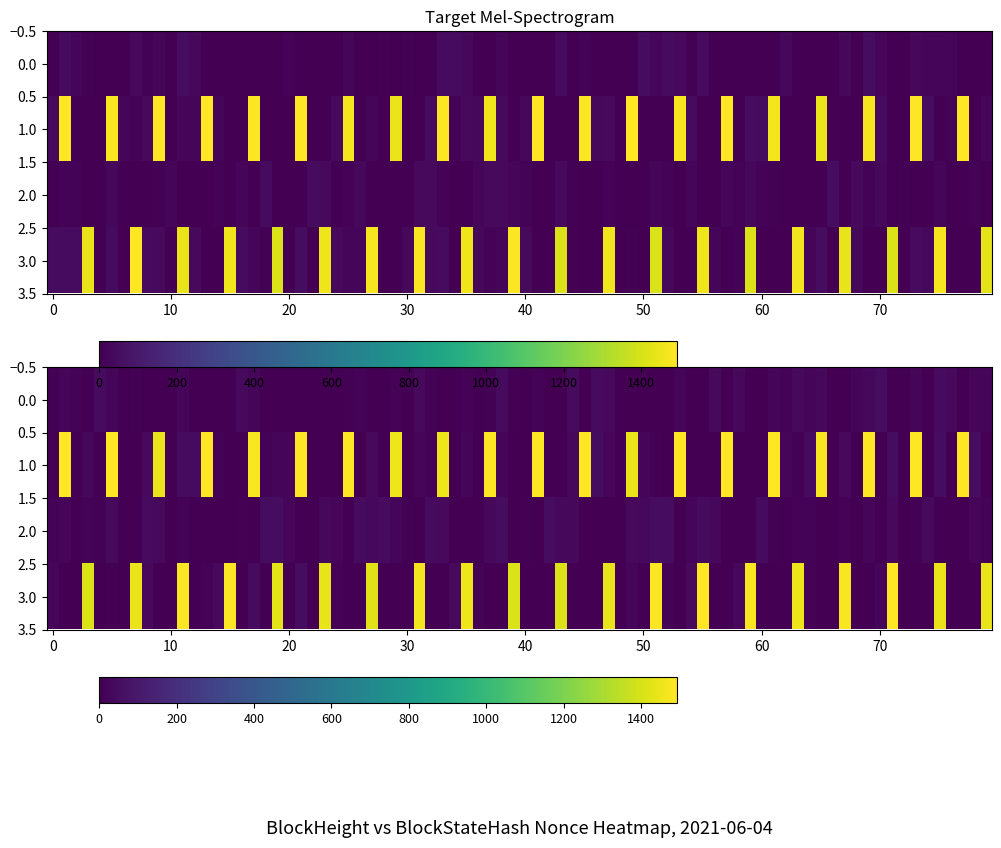

The 27109 series shows 925 at 27122. True or false?

False